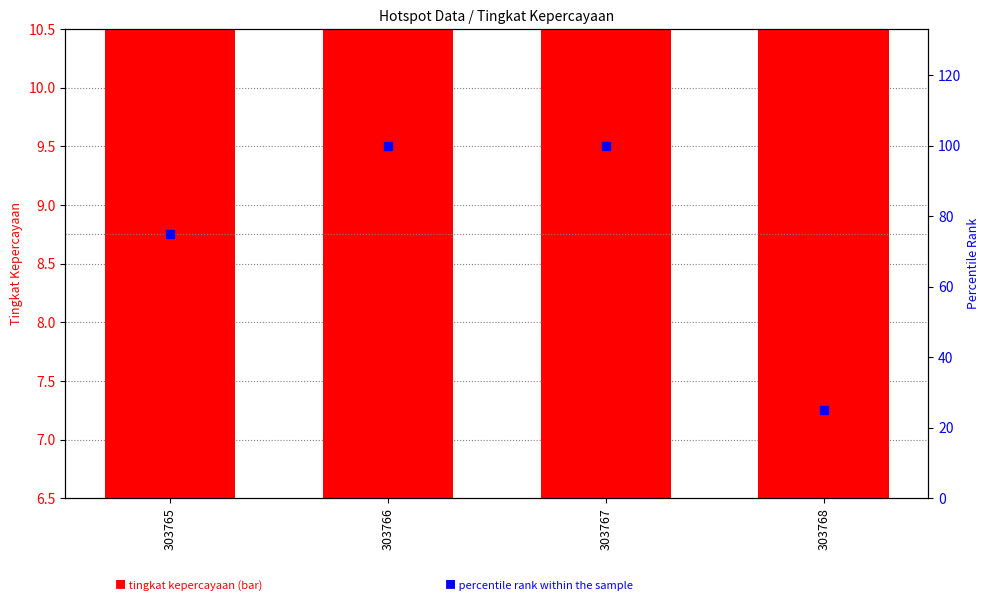

What is the total value across all series at 303768?

32